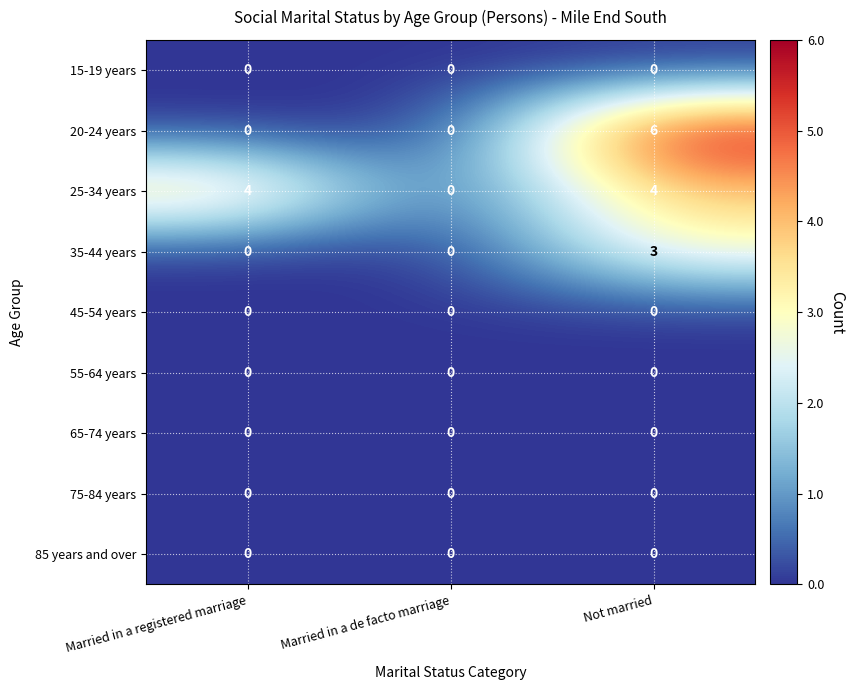

At which category is the sum across all series the highest?

Not married